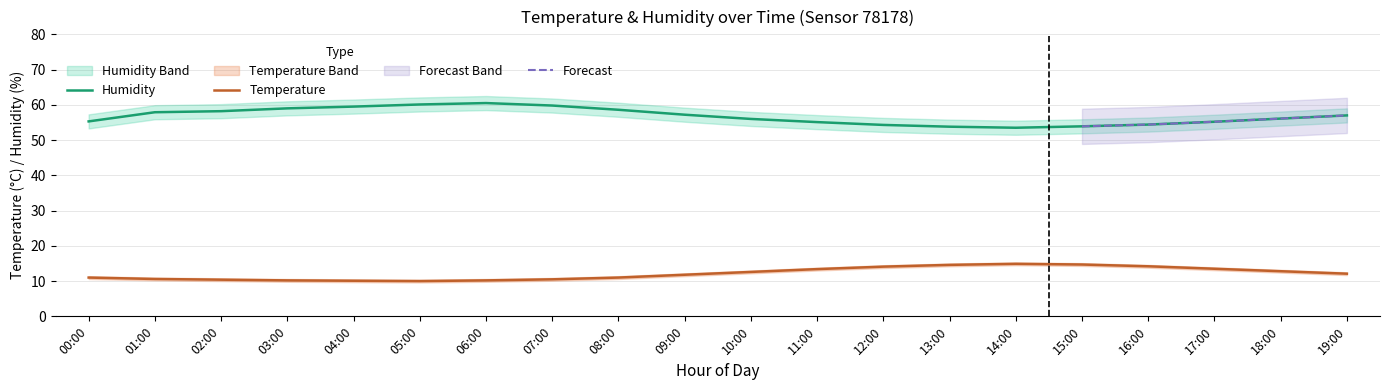

True or false: temperature_upper and temperature intersect in this chart.

False